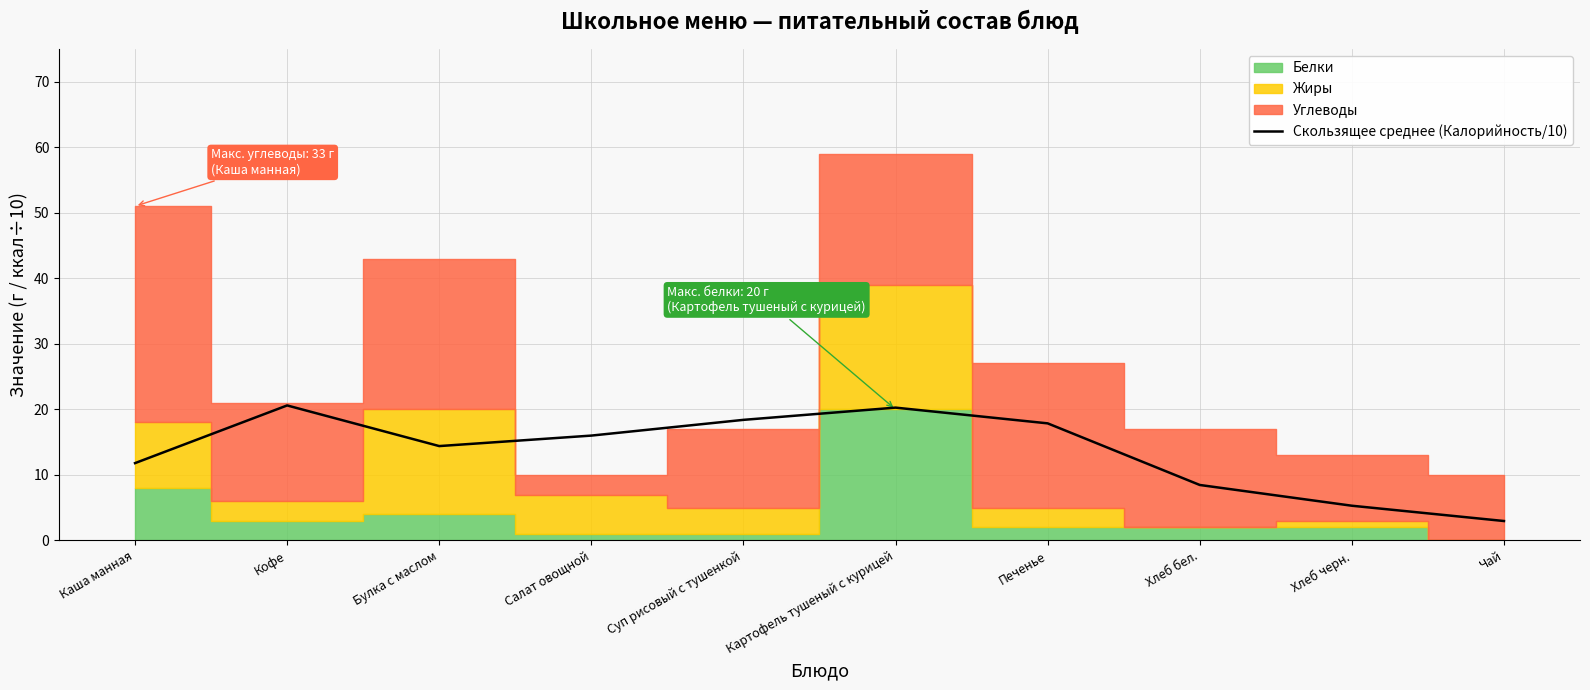

At which category does the data reach its first local valley?

Булка с маслом